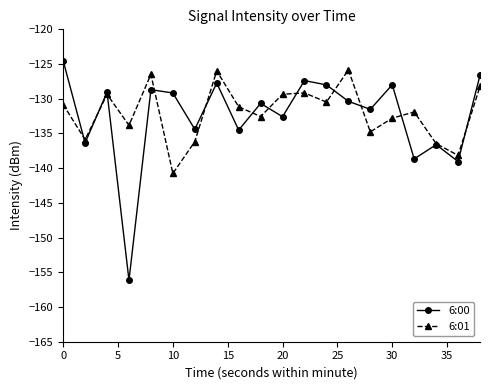

Which series has the widest spread of values?

6:00